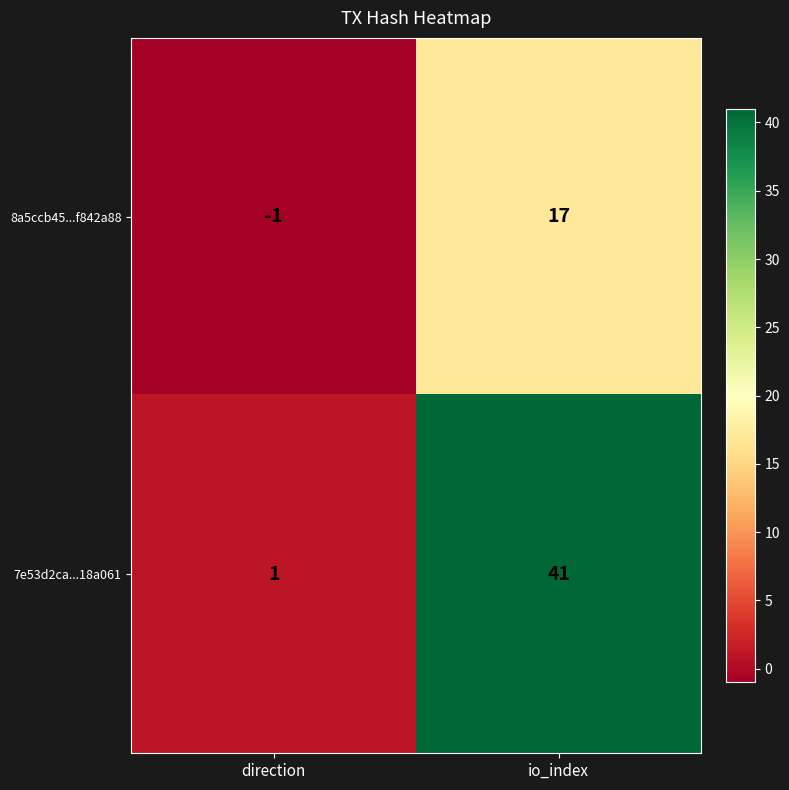

Between direction and io_index, which series saw the biggest shift?

7e53d2ca...18a061